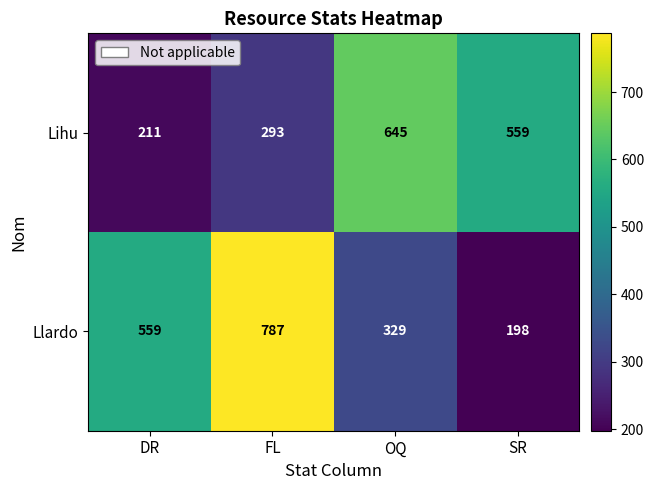

Which series has the largest total across all categories?

Llardo